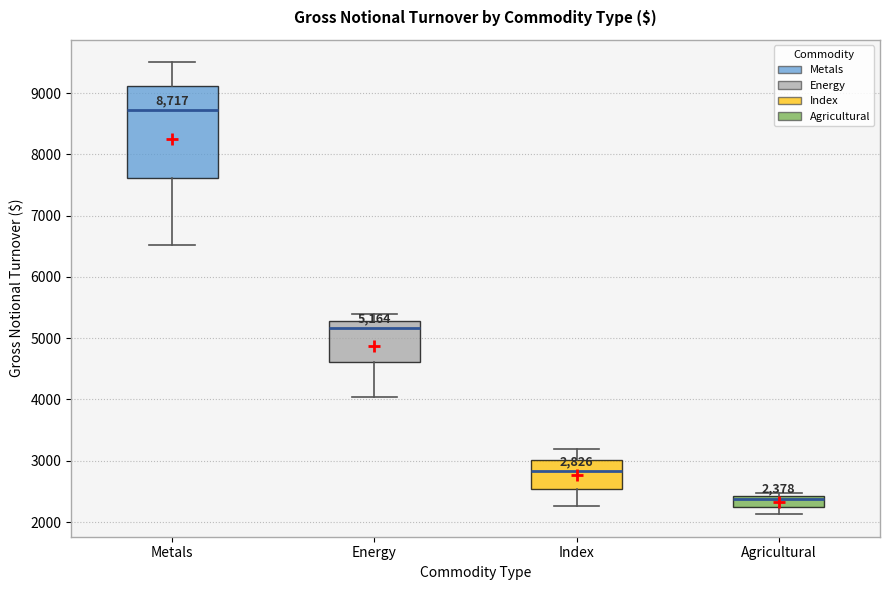

Comparing the boxes themselves (not the whiskers), which one is the tallest?

Metals